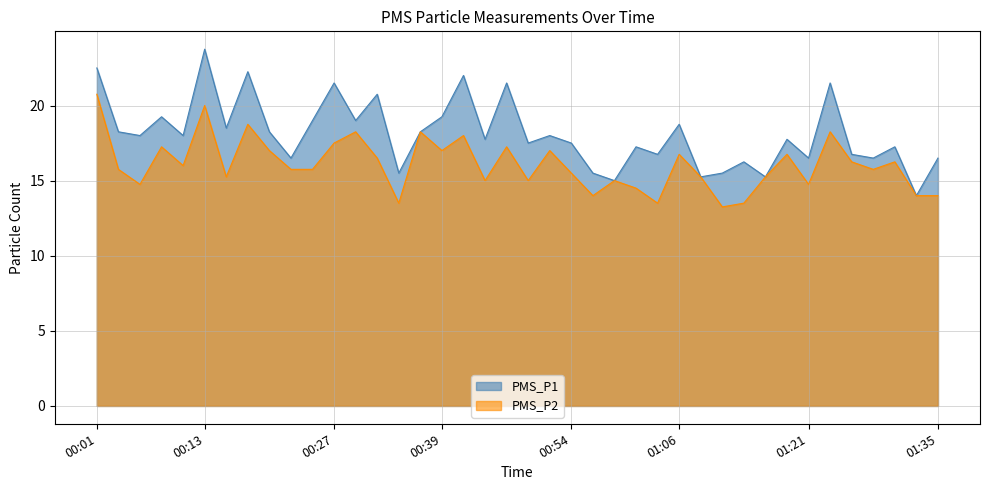

Reading left to right, list all the values displayed in this chart.

PMS_P1: 00:01=22.5	00:03=18.2	00:05=18.0	00:08=19.2	00:10=18.0	00:13=23.8	00:15=18.5	00:18=22.2	00:20=18.2	00:22=16.5	00:25=19.0	00:27=21.5	00:30=19.0	00:32=20.8	00:35=15.5	00:37=18.2	00:39=19.2	00:42=22.0	00:44=17.8	00:47=21.5	00:49=17.5	00:52=18.0	00:54=17.5	00:56=15.5	00:59=15.0	01:01=17.2	01:04=16.8	01:06=18.8	01:08=15.2	01:11=15.5	01:13=16.2	01:16=15.2	01:18=17.8	01:21=16.5	01:23=21.5	01:26=16.8	01:28=16.5	01:30=17.2	01:33=14.0	01:35=16.5
PMS_P2: 00:01=20.8	00:03=15.8	00:05=14.8	00:08=17.2	00:10=16.0	00:13=20.0	00:15=15.2	00:18=18.8	00:20=17.0	00:22=15.8	00:25=15.8	00:27=17.5	00:30=18.2	00:32=16.5	00:35=13.5	00:37=18.2	00:39=17.0	00:42=18.0	00:44=15.0	00:47=17.2	00:49=15.0	00:52=17.0	00:54=15.5	00:56=14.0	00:59=15.0	01:01=14.5	01:04=13.5	01:06=16.8	01:08=15.2	01:11=13.2	01:13=13.5	01:16=15.2	01:18=16.8	01:21=14.8	01:23=18.2	01:26=16.2	01:28=15.8	01:30=16.2	01:33=14.0	01:35=14.0